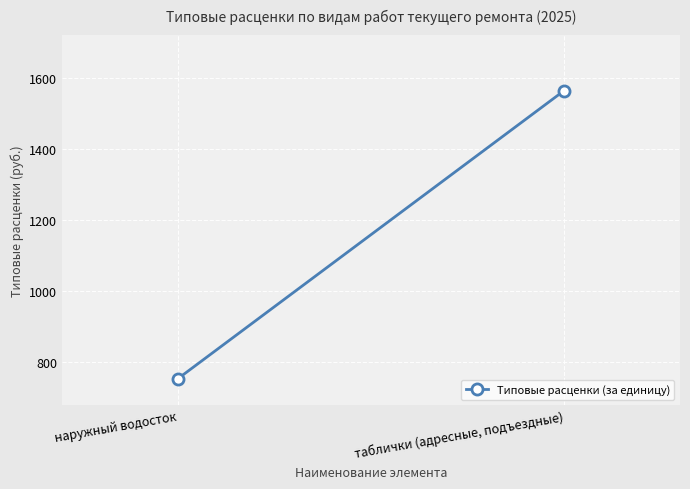

Rank the categories by value from highest to lowest.

таблички (адресные, подъездные), наружный водосток